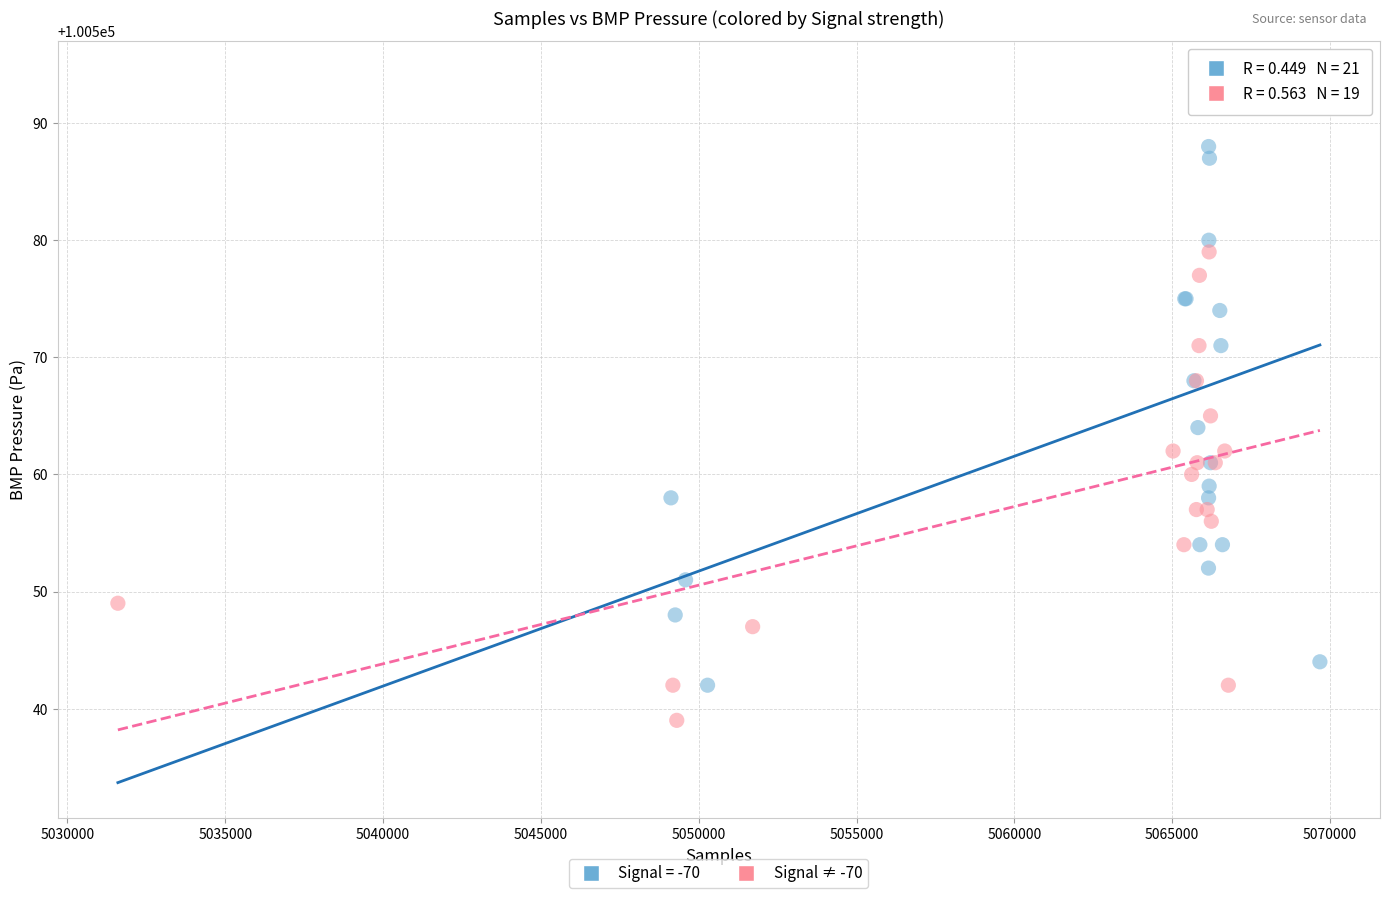

Which series contains the highest Y value?

Signal = -70